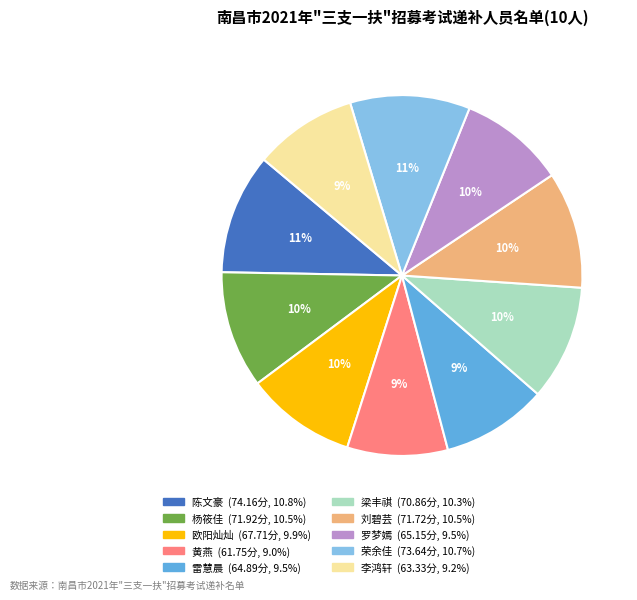

Count the number of slices in the pie.

10